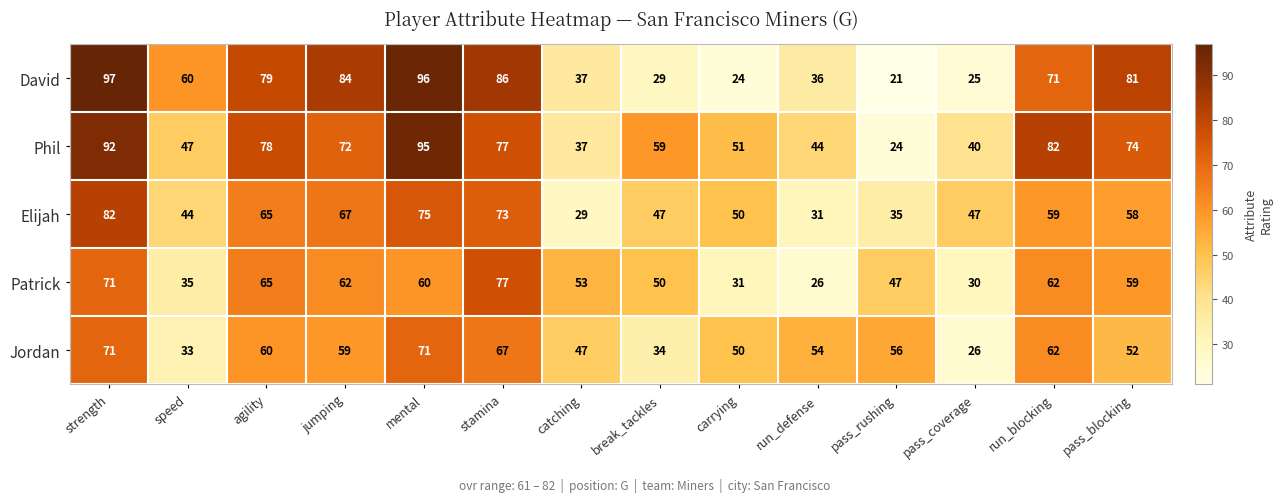

What is the total value across all series at catching?

203